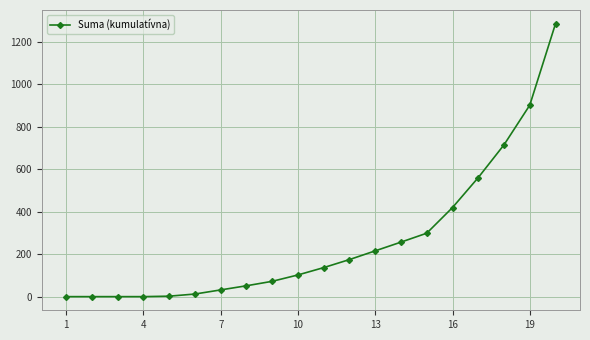

What is the average value?

261.6